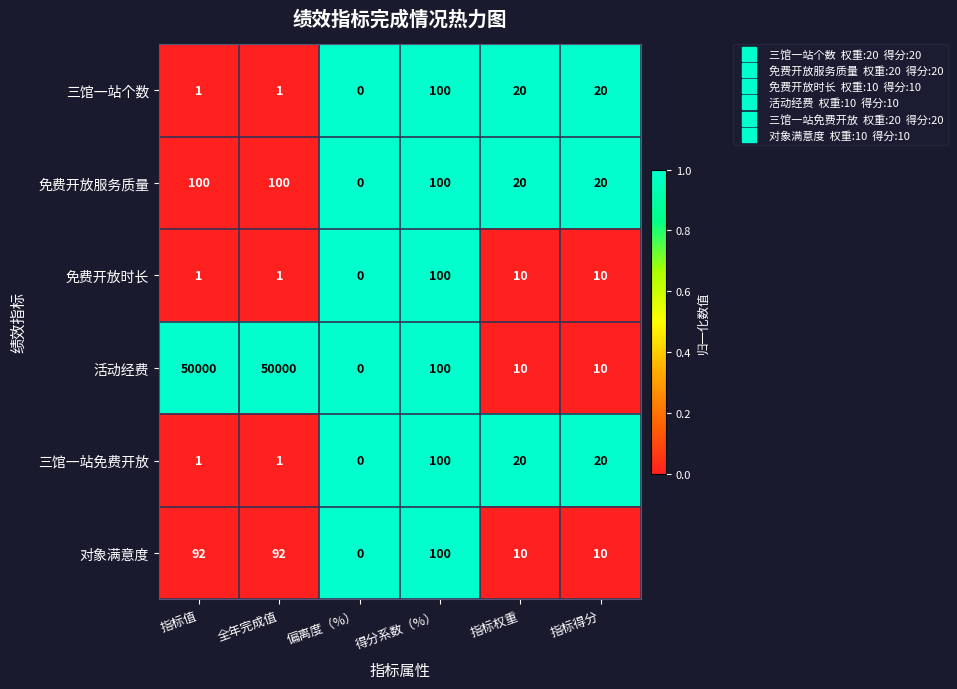

What is the total value across all series at 指标得分?

90